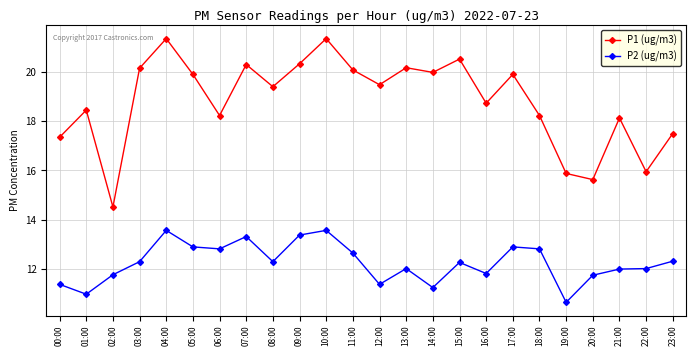

What is the spread (max minus min) of values at 05:00?

7.0